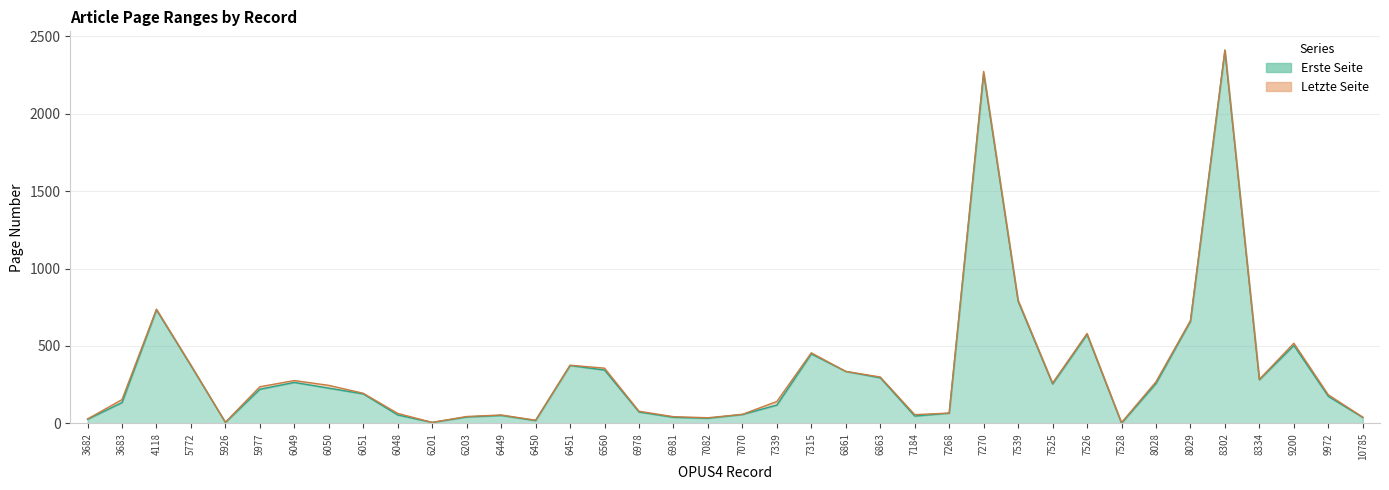

Rank the series by their maximum value, from lowest to highest.

Erste Seite, Letzte Seite